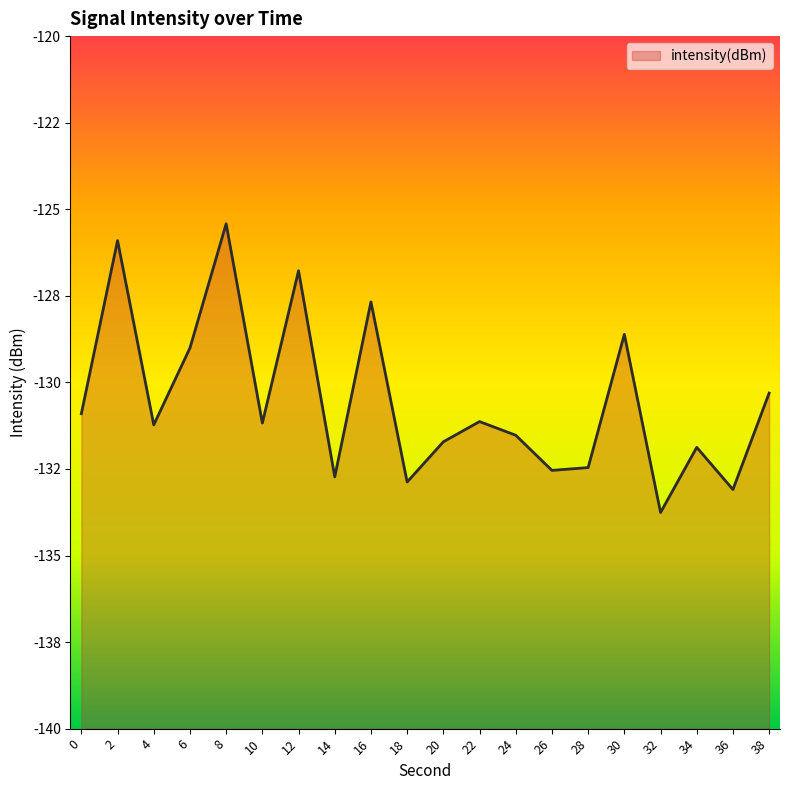

Does the chart display data point markers on the line(s)?

No